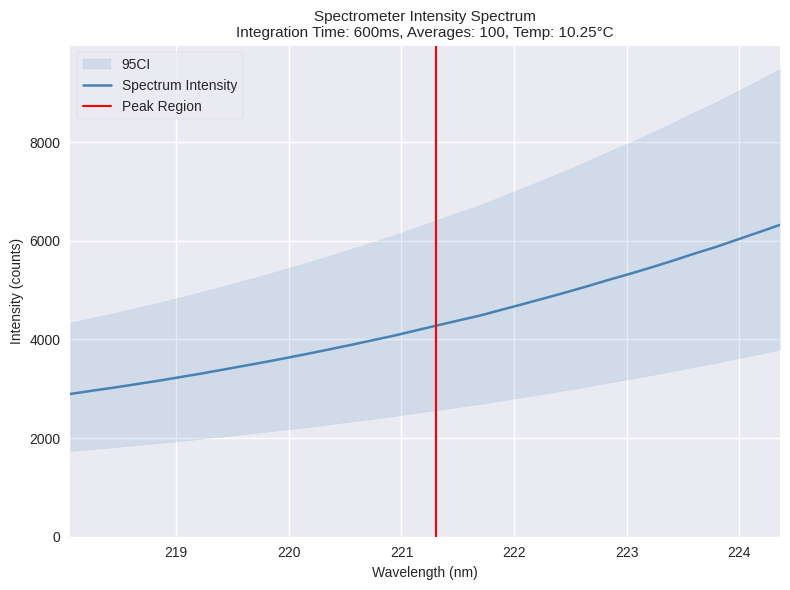

What is the minimum value shown in the chart?

2894.0